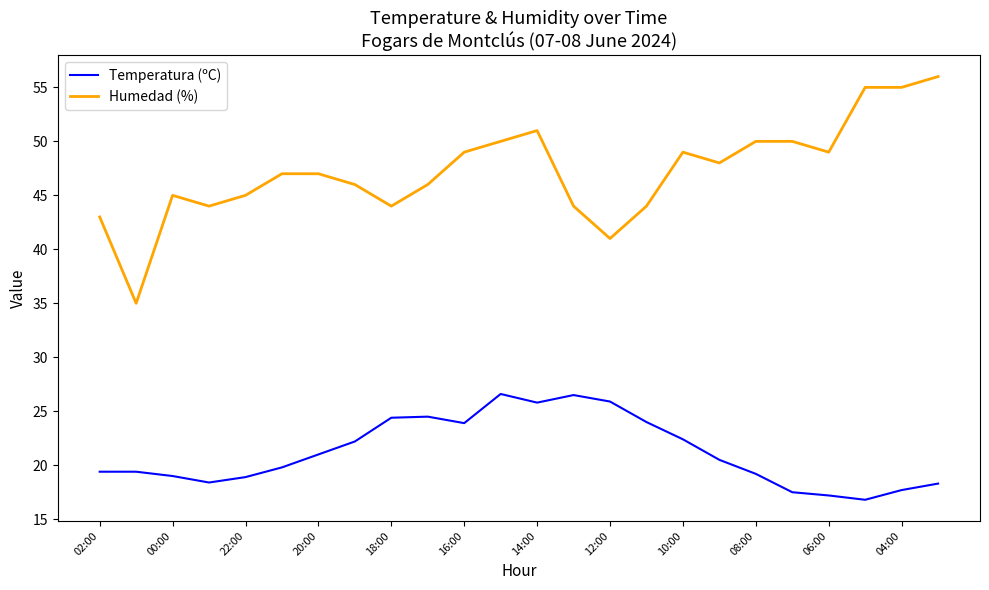

Which series has the largest total across all categories?

Humedad (%)